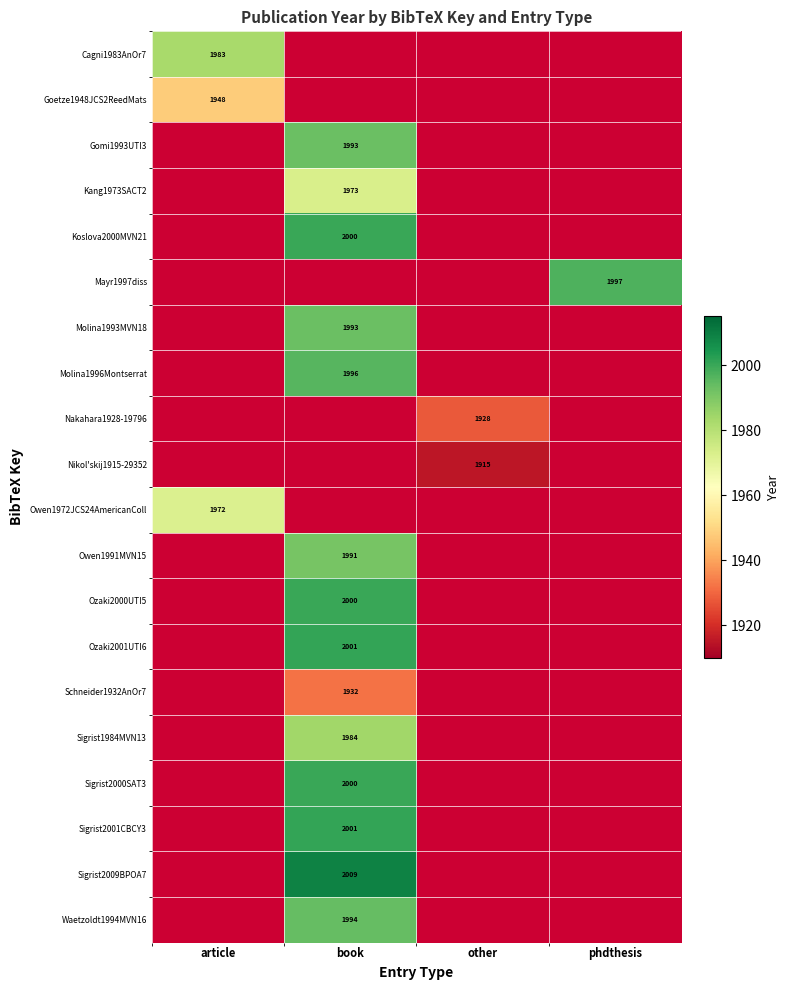

Which series has the widest spread of values?

Cagni1983AnOr7